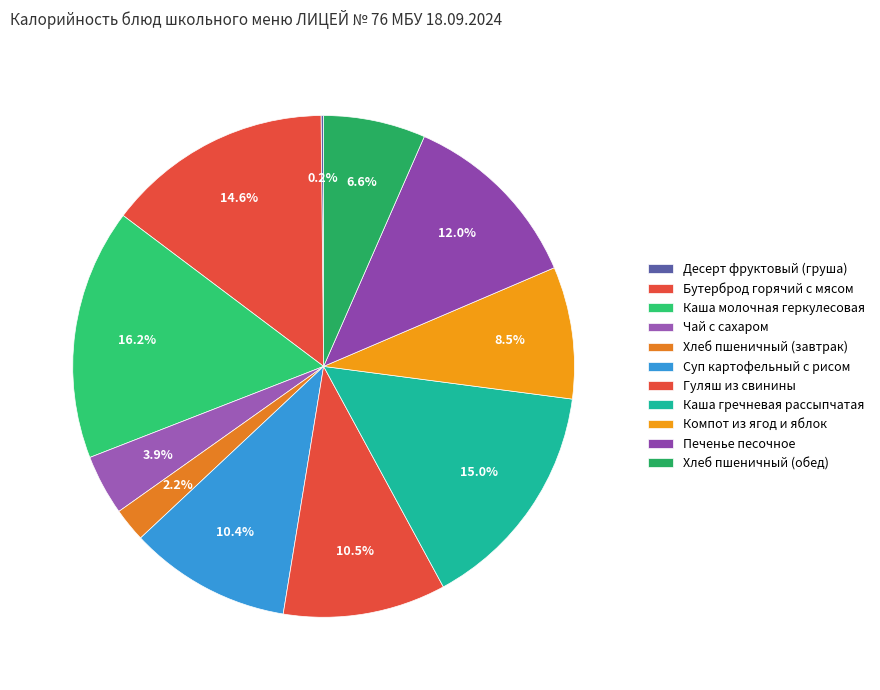

How many segments does this pie chart have?

11